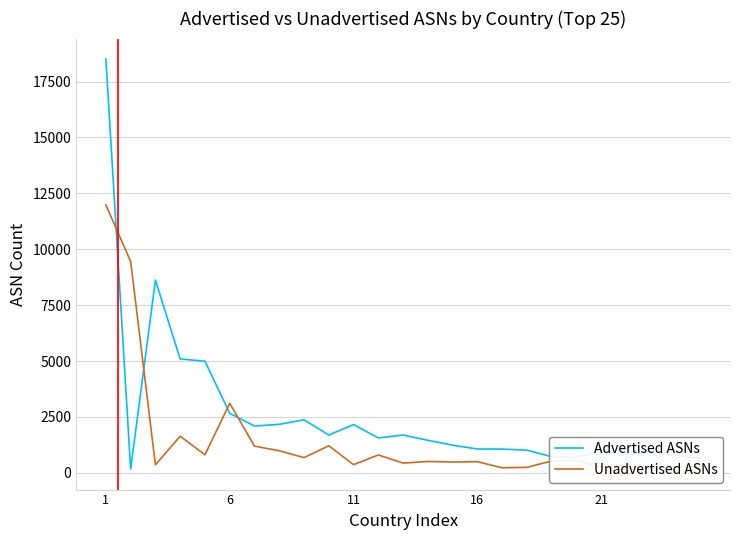

Reading left to right, what are all the values shown in this chart?

Advertised ASNs: 18507	169	8619	5093	4995	2664	2093	2171	2376	1692	2159	1562	1690	1457	1237	1066	1065	1014	725	696	969	798	949	778	645
Unadvertised ASNs: 11982	9451	360	1637	810	3111	1195	989	682	1212	366	801	437	510	486	499	226	245	533	559	255	365	210	276	263